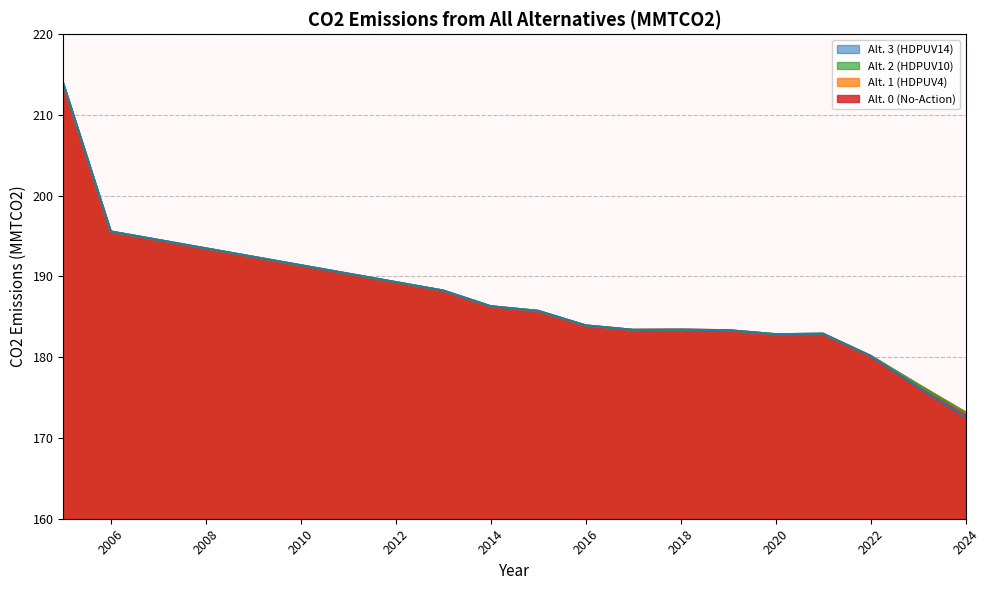

Is it true that Alt. 1 (HDPUV4) equals 37.2 at 2015?

False